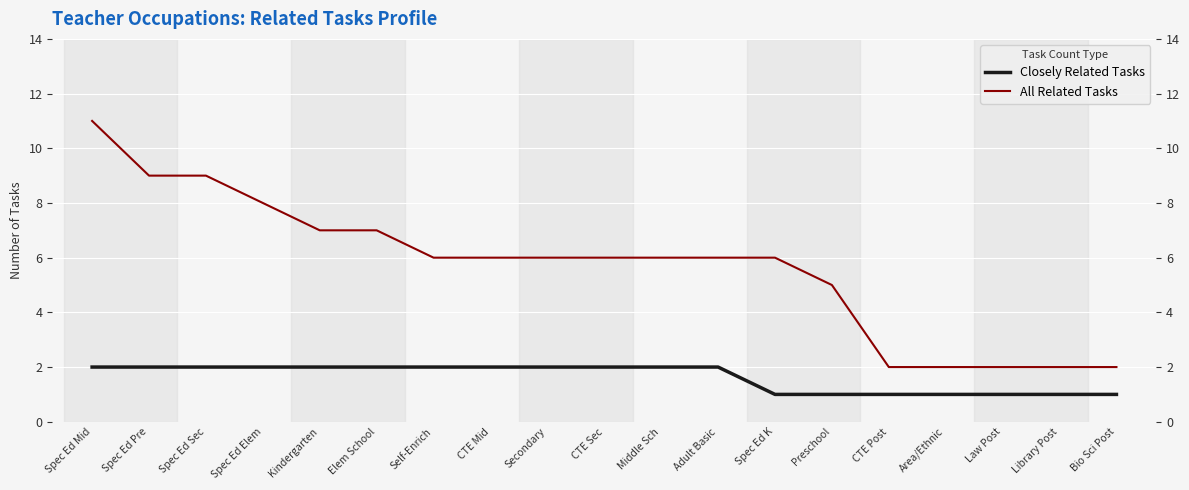

How many series are shown in this chart?

2